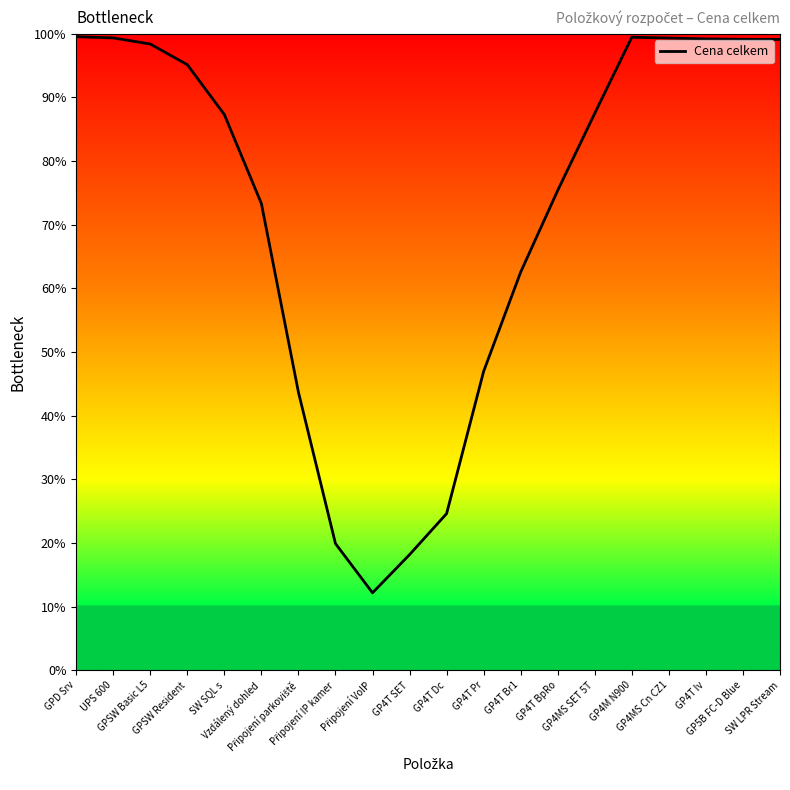

What is the minimum value shown in the chart?

12.2